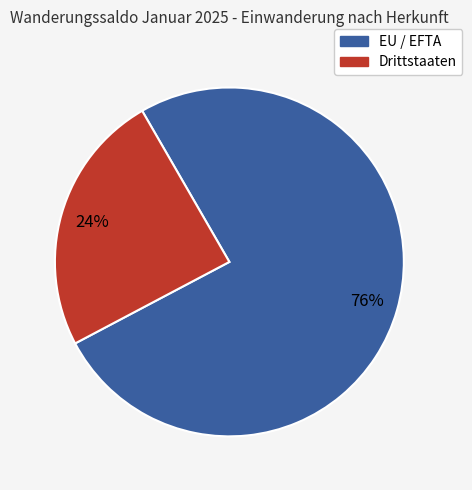

True or false: EU / EFTA accounts for 61% of the total.

False